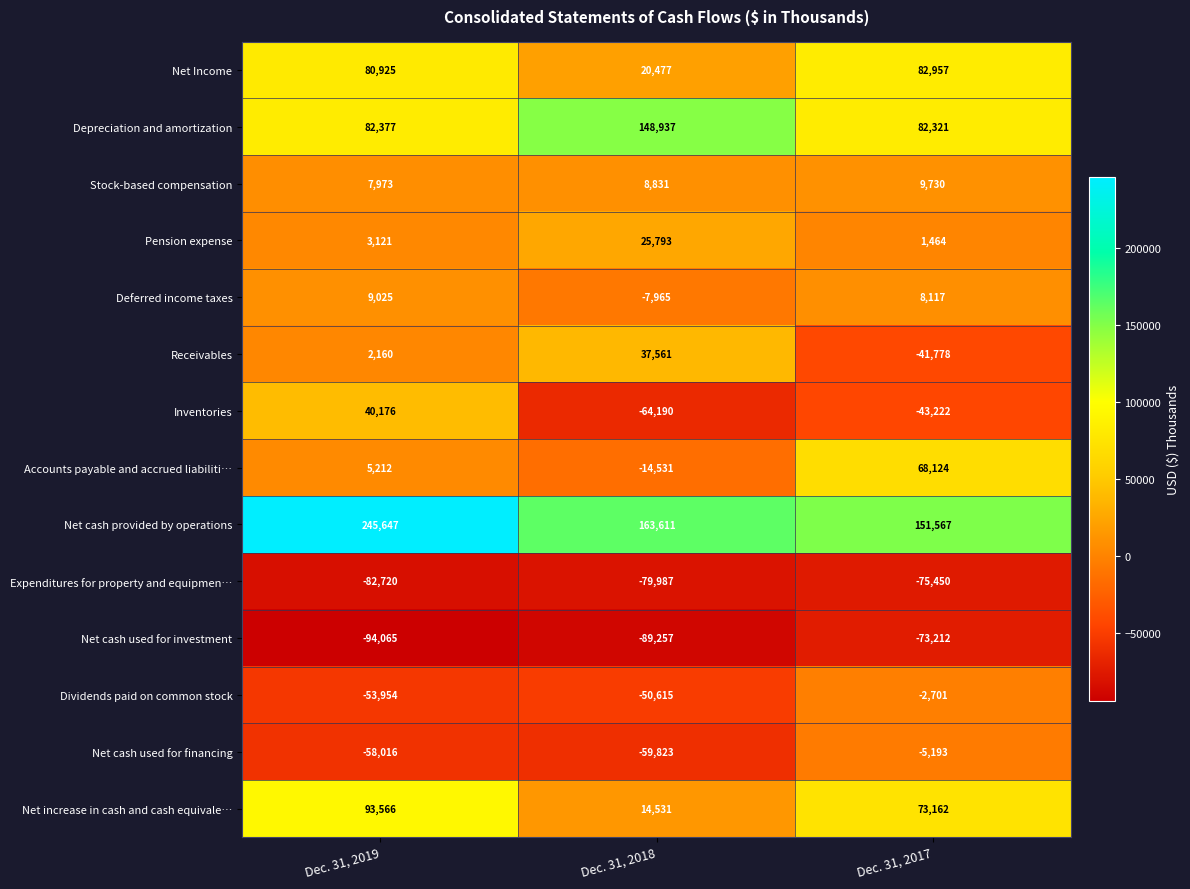

True or false: Pension expense has a value of 5039 at Dec. 31, 2019.

False